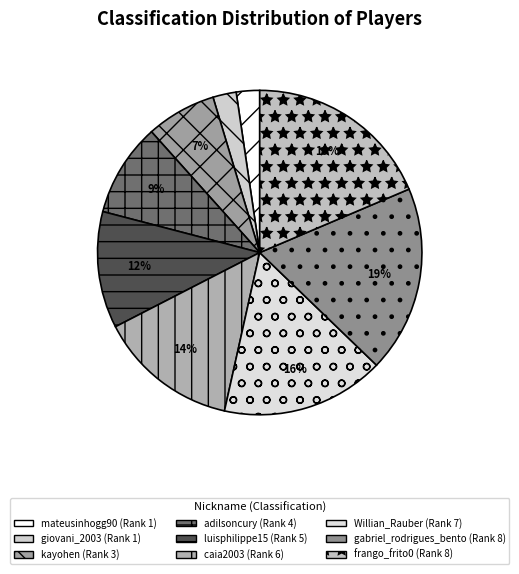

Between luisphilippe15 and mateusinhogg90, which is larger?

luisphilippe15